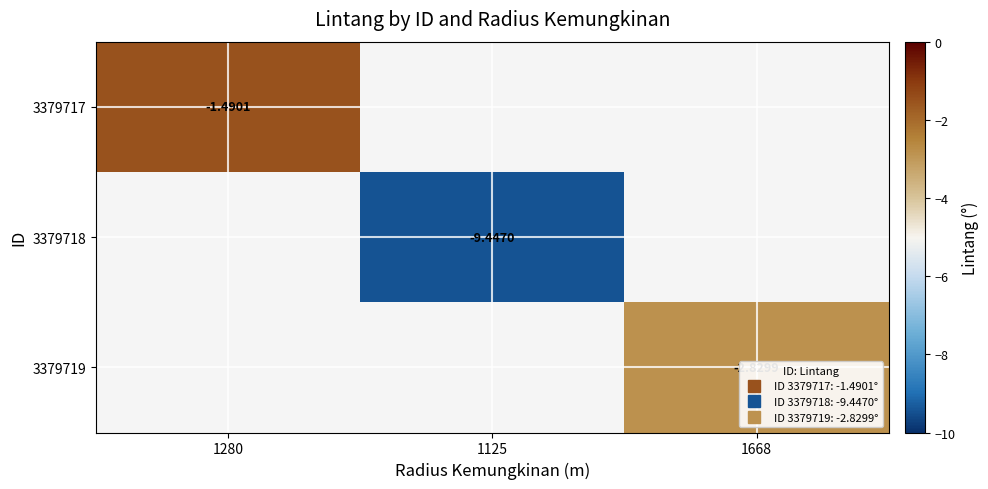

Which label corresponds to the smallest value in the chart?

1125